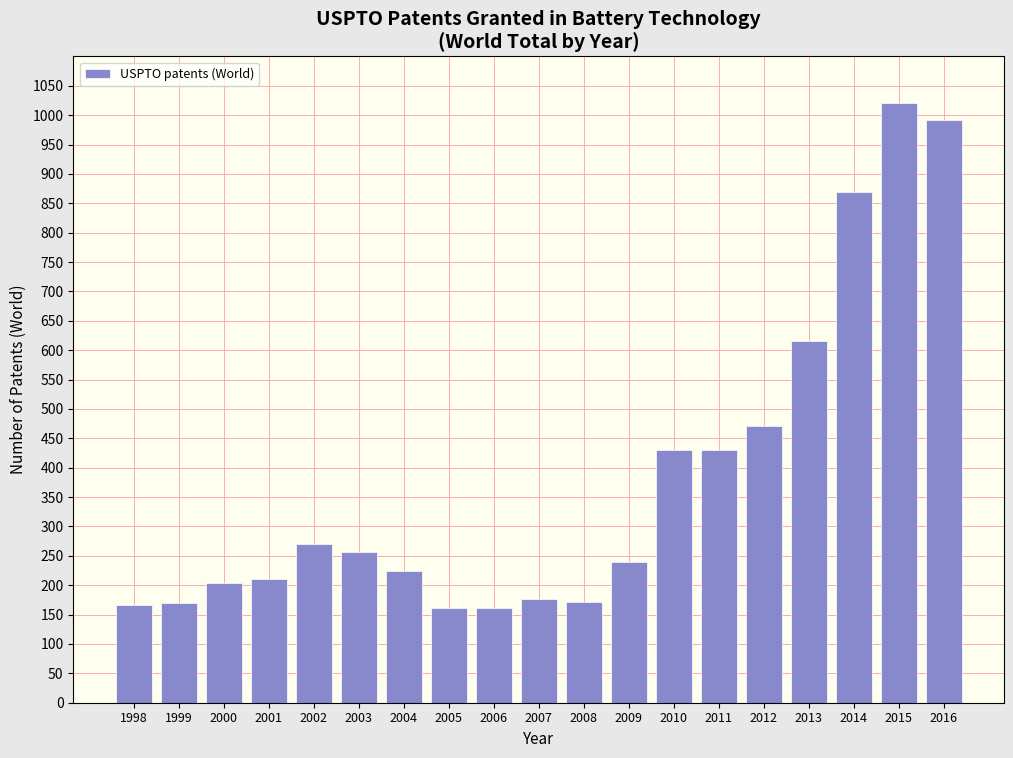

What is the minimum value shown in the chart?

161